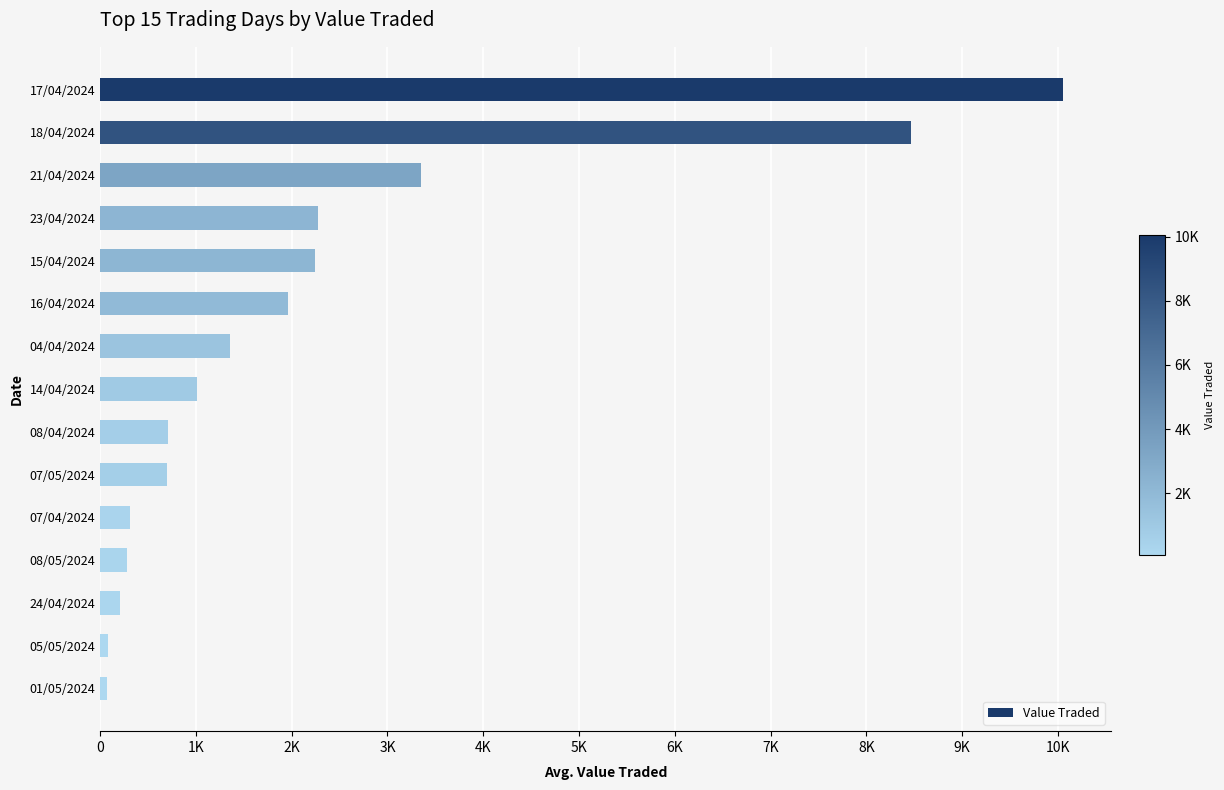

Does the chart contain any negative values?

No